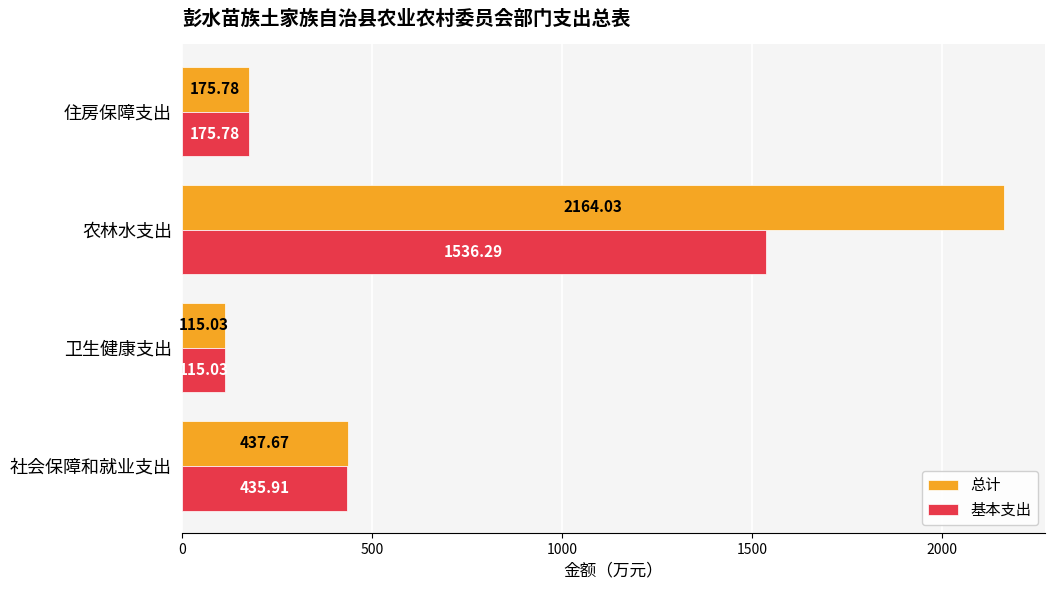

Which series has the largest total across all categories?

总计